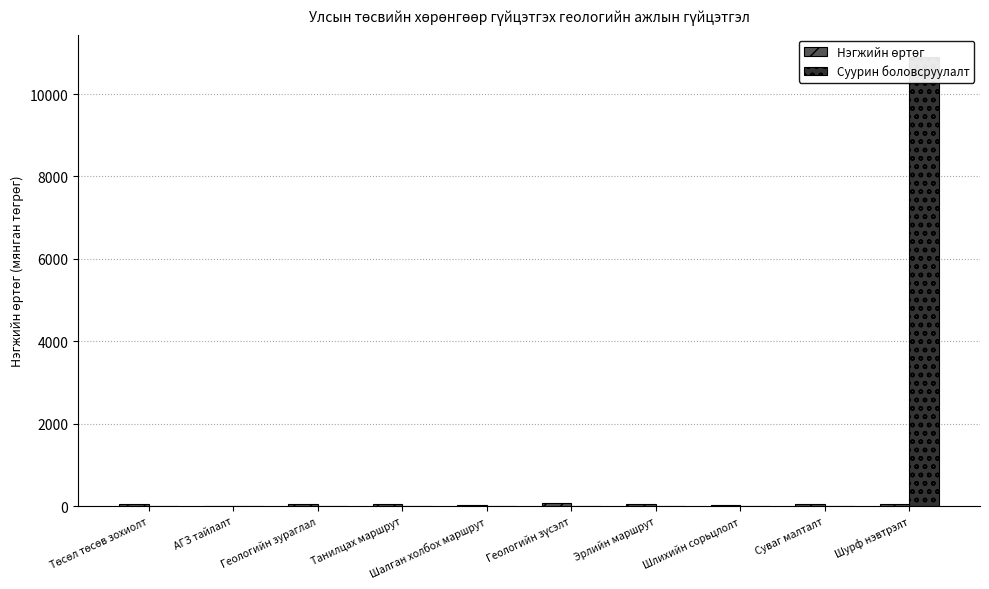

Rank the series by their maximum value, from highest to lowest.

Суурин боловсруулалт, Нэгжийн өртөг